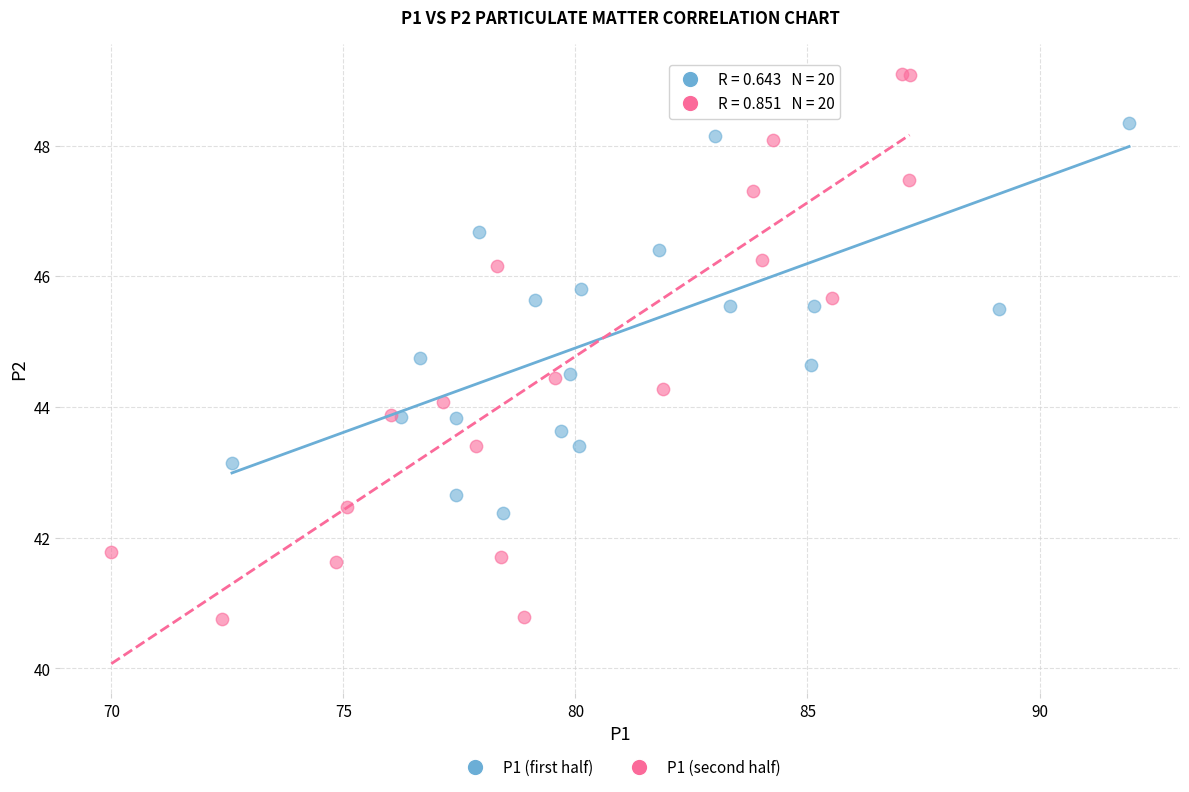

Which series contains the lowest Y value?

P1 (second half)